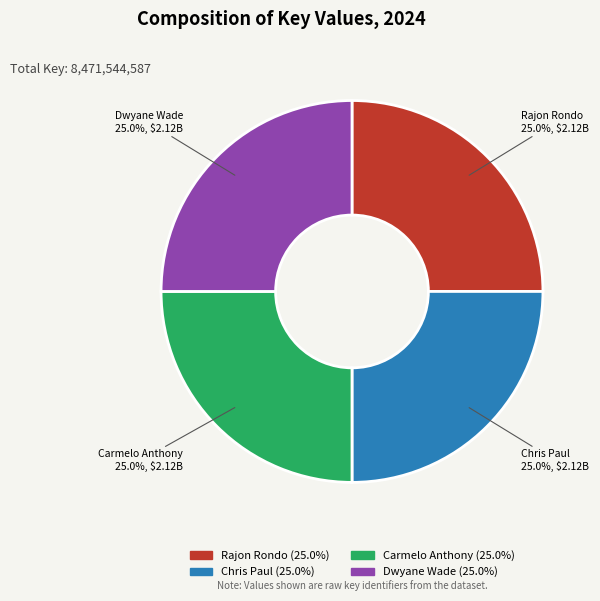

What percentage is the Carmelo Anthony slice, to the nearest percent?

25%